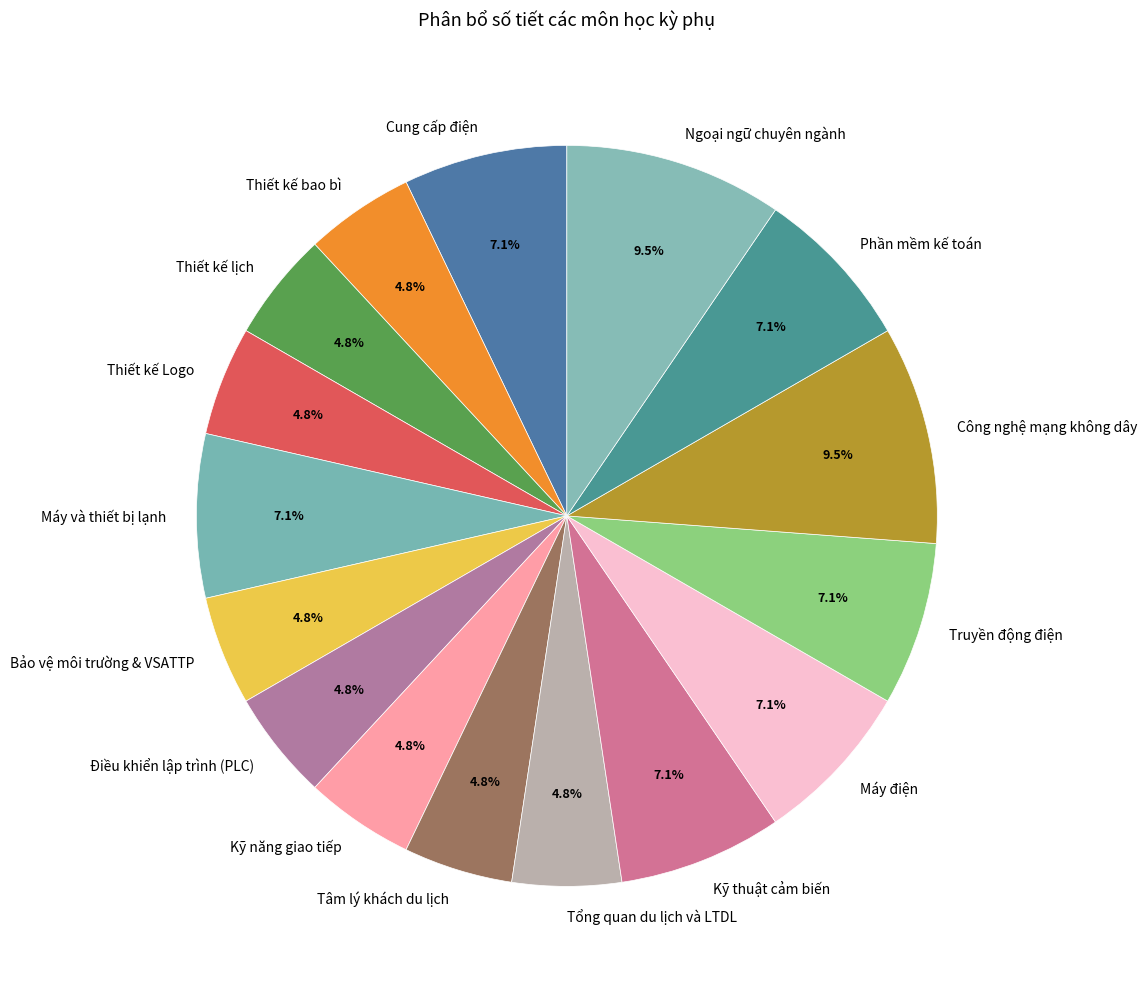

To the nearest percent, what percentage of the pie is Thiết kế Logo?

5%